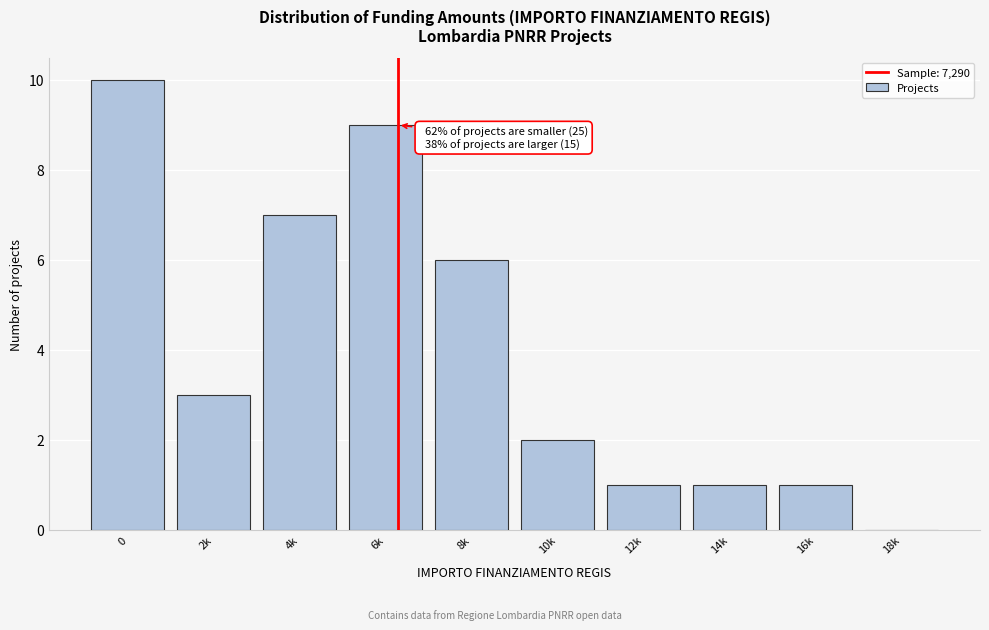

Reading left to right, list all the values displayed in this chart.

0=10	2k=3	4k=7	6k=9	8k=6	10k=2	12k=1	14k=1	16k=1	18k=0